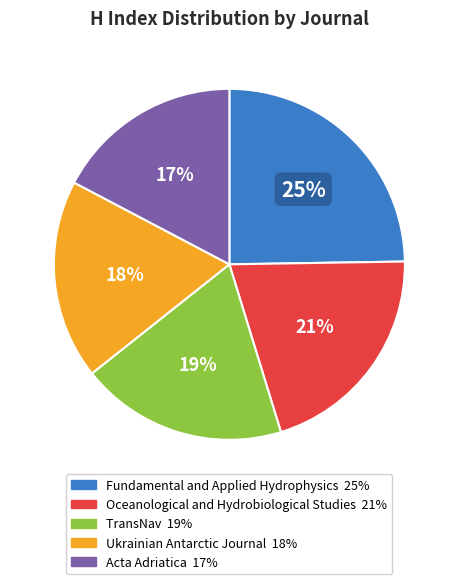

To the nearest percent, what is the average slice percentage?

20%